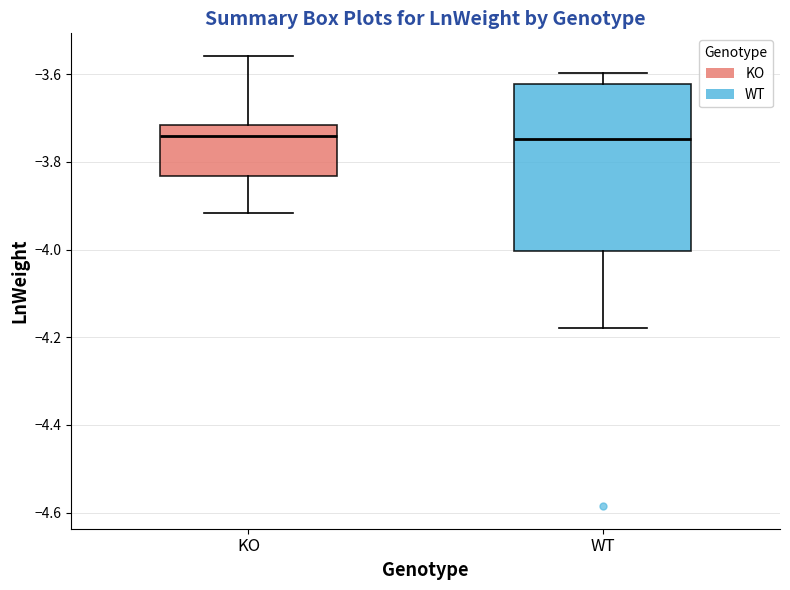

Comparing the boxes themselves (not the whiskers), which one is the tallest?

WT